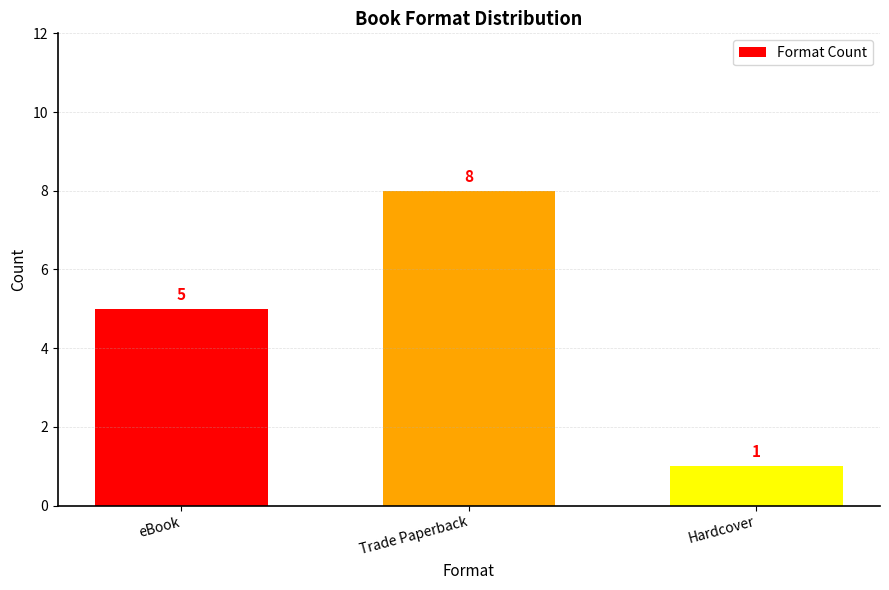

How many categories are shown in the chart?

3